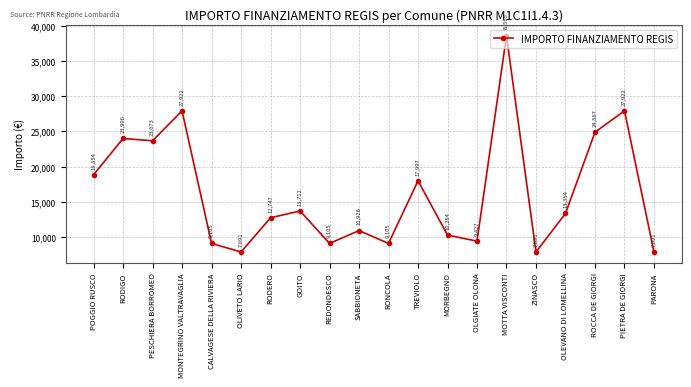

What is the difference between the values at OLGIATE OLONA and OLEVANO DI LOMELLINA?

3927